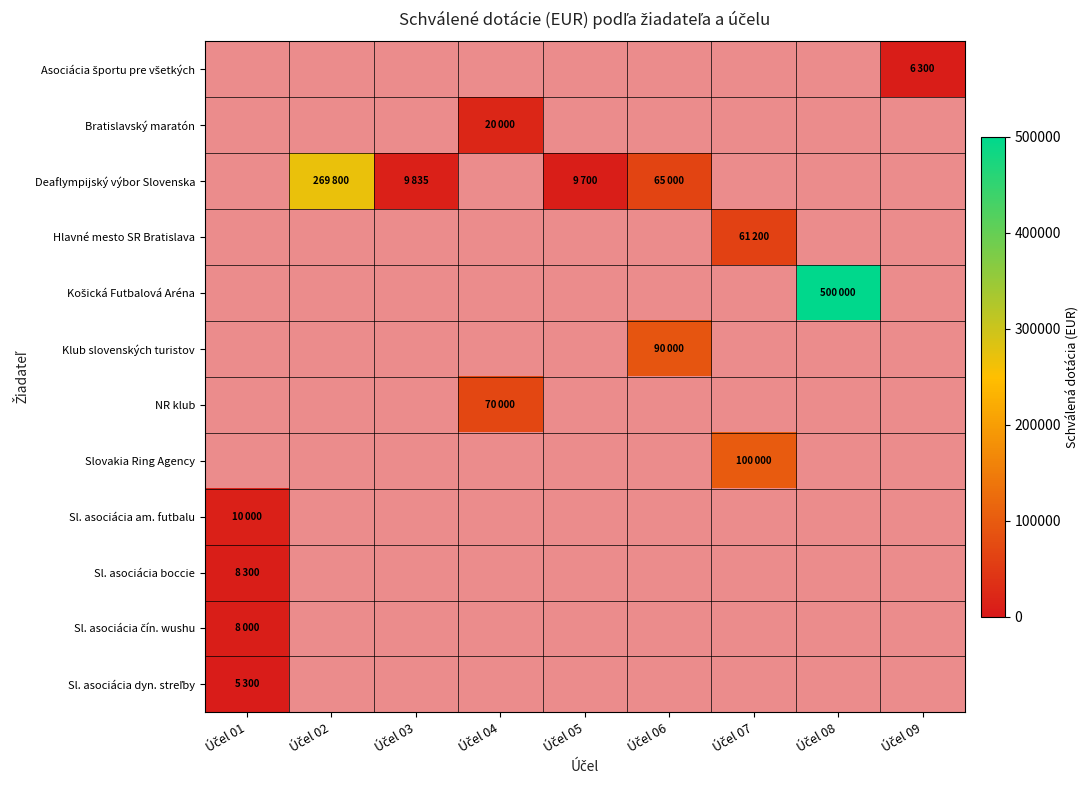

What is the maximum value for Sl. asociácia čín. wushu?

8000.0